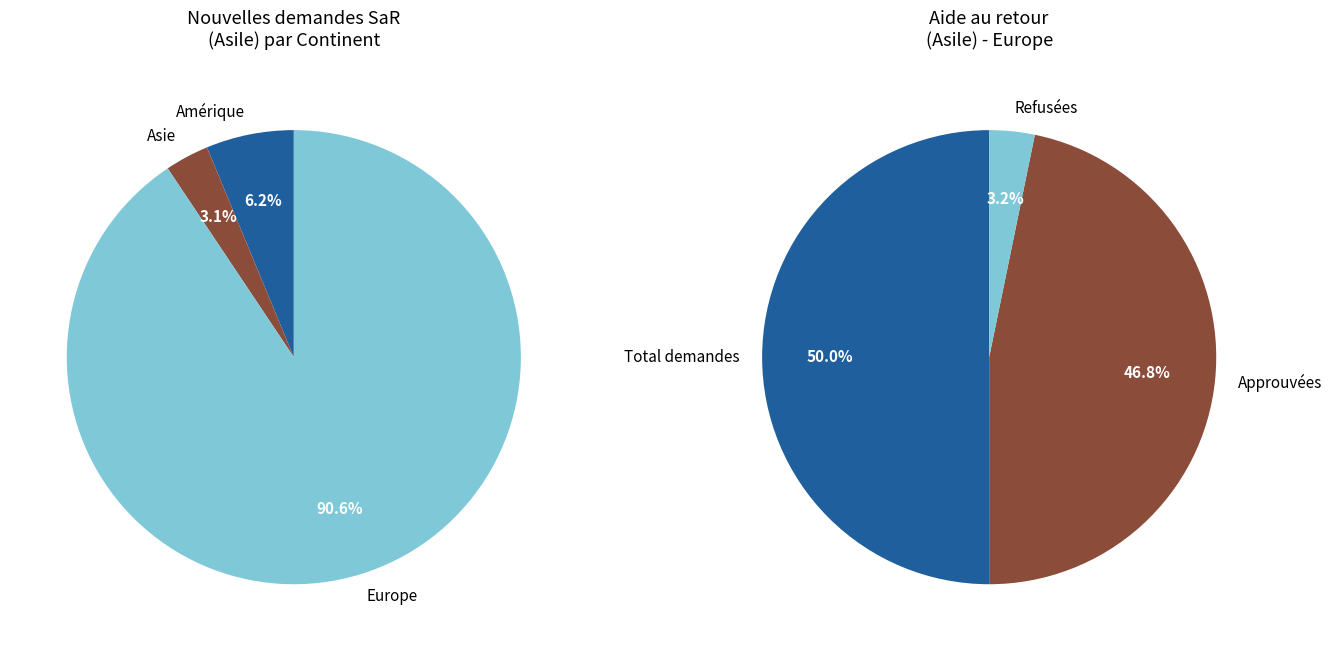

What is the change in value from Amérique to Asie?

-1